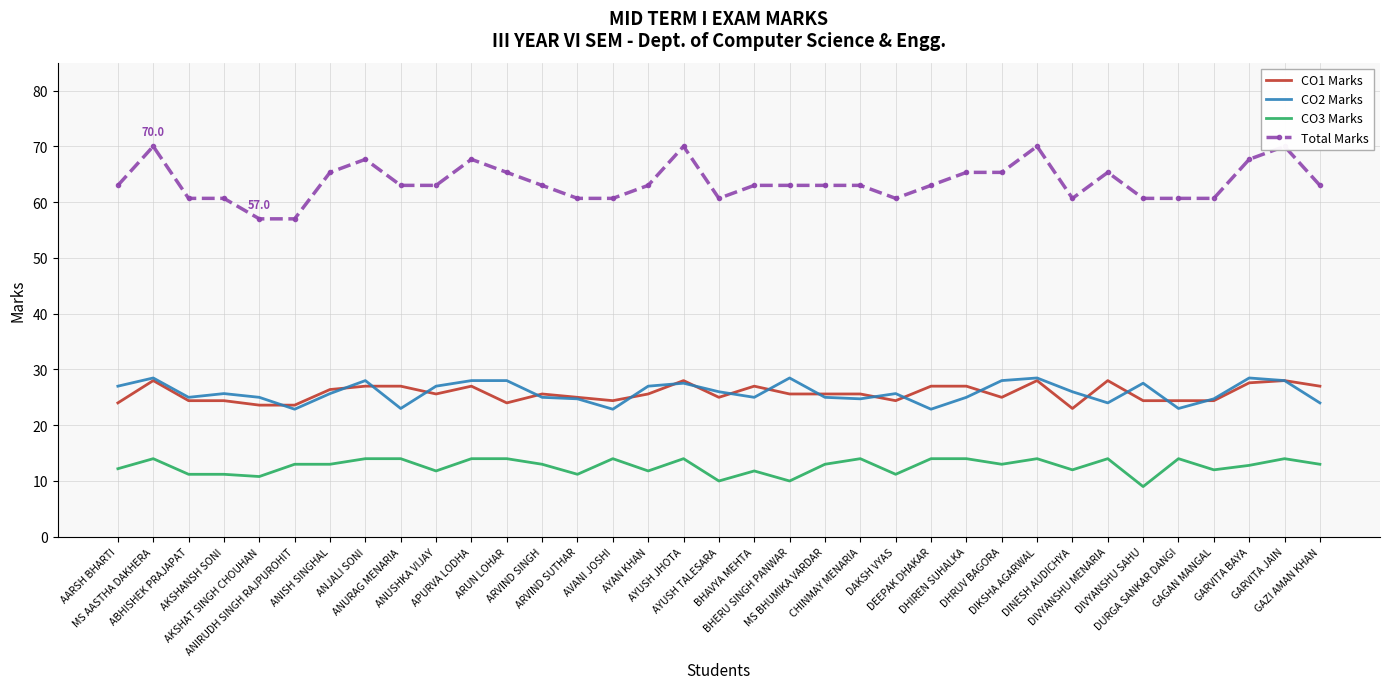

True or false: Total Marks and CO1 Marks cross at least once.

False